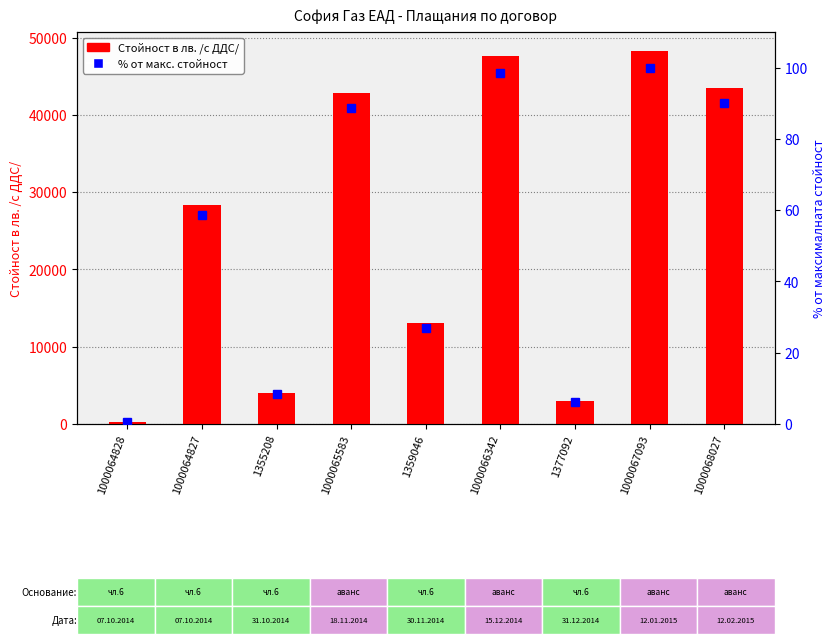

What are all the series names shown in the legend?

Стойност в лв. /с ДДС/, % от макс. стойност